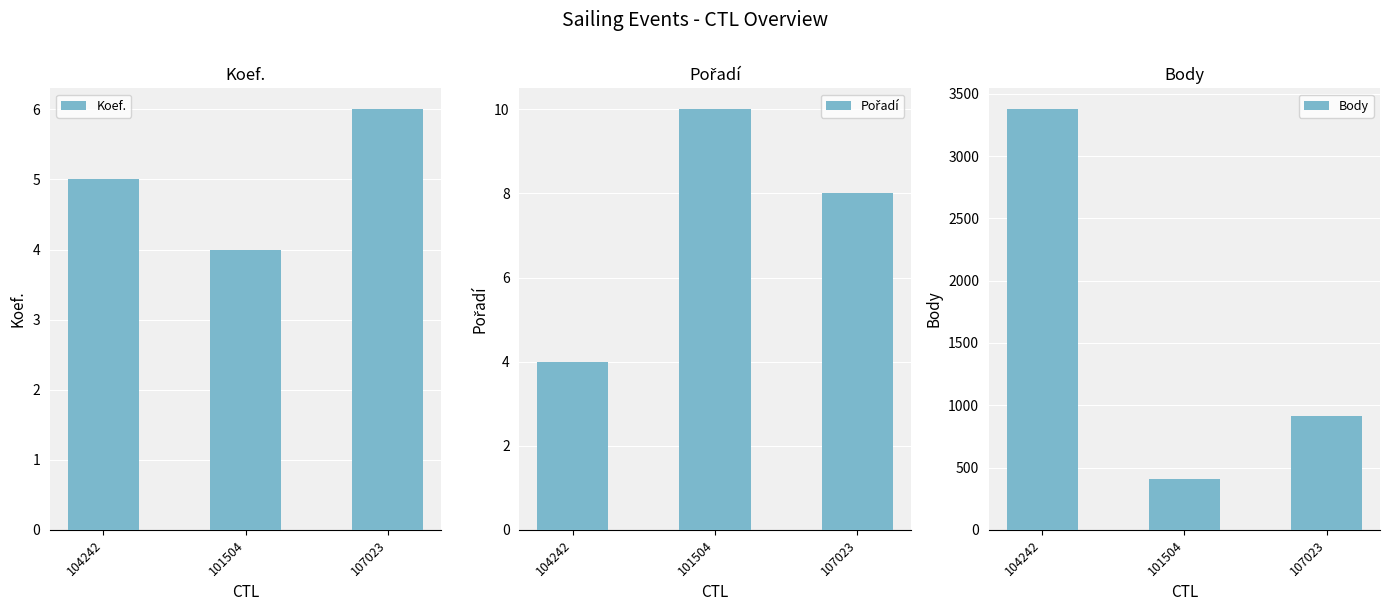

The Pořadí series shows 3 at 101504. True or false?

False